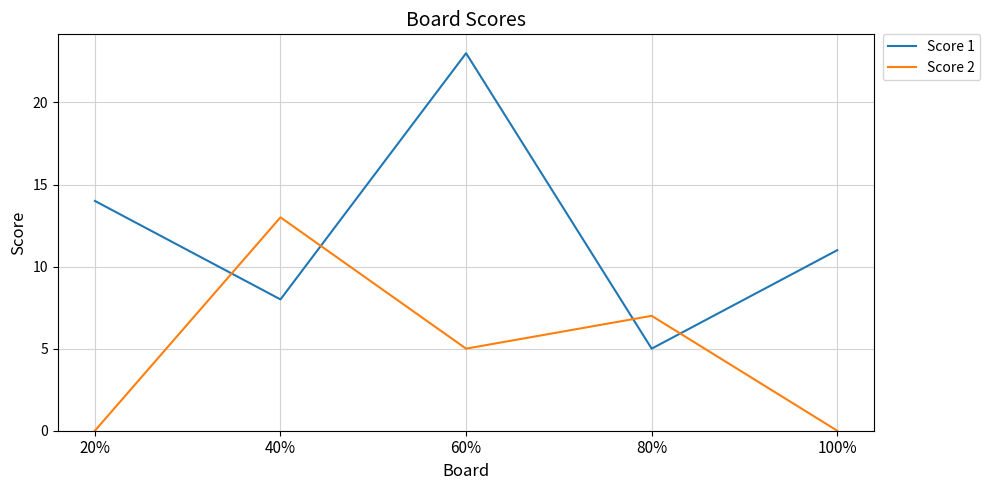

At which category does Score 1 reach its first local valley?

40%